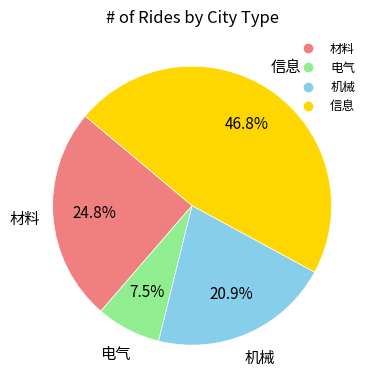

True or false: 材料 accounts for 25% of the total.

True